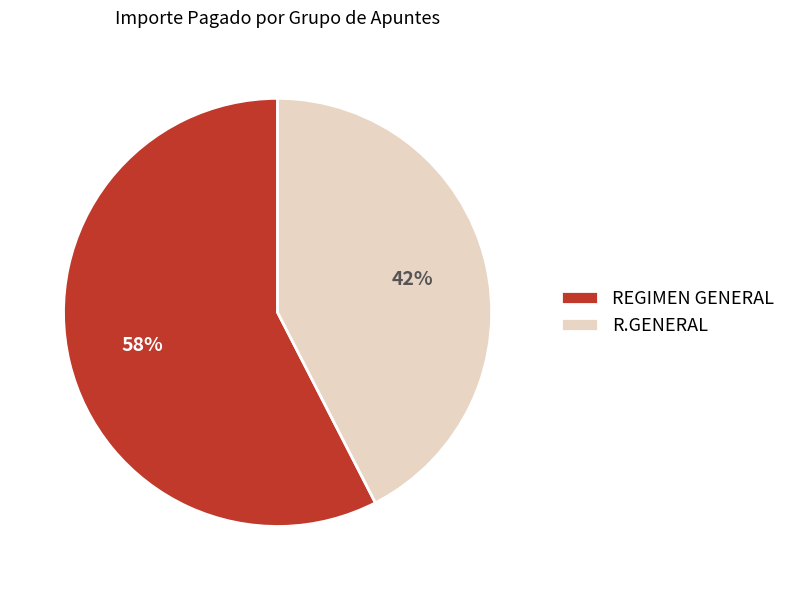

Between REGIMEN GENERAL and R.GENERAL, which is larger?

REGIMEN GENERAL